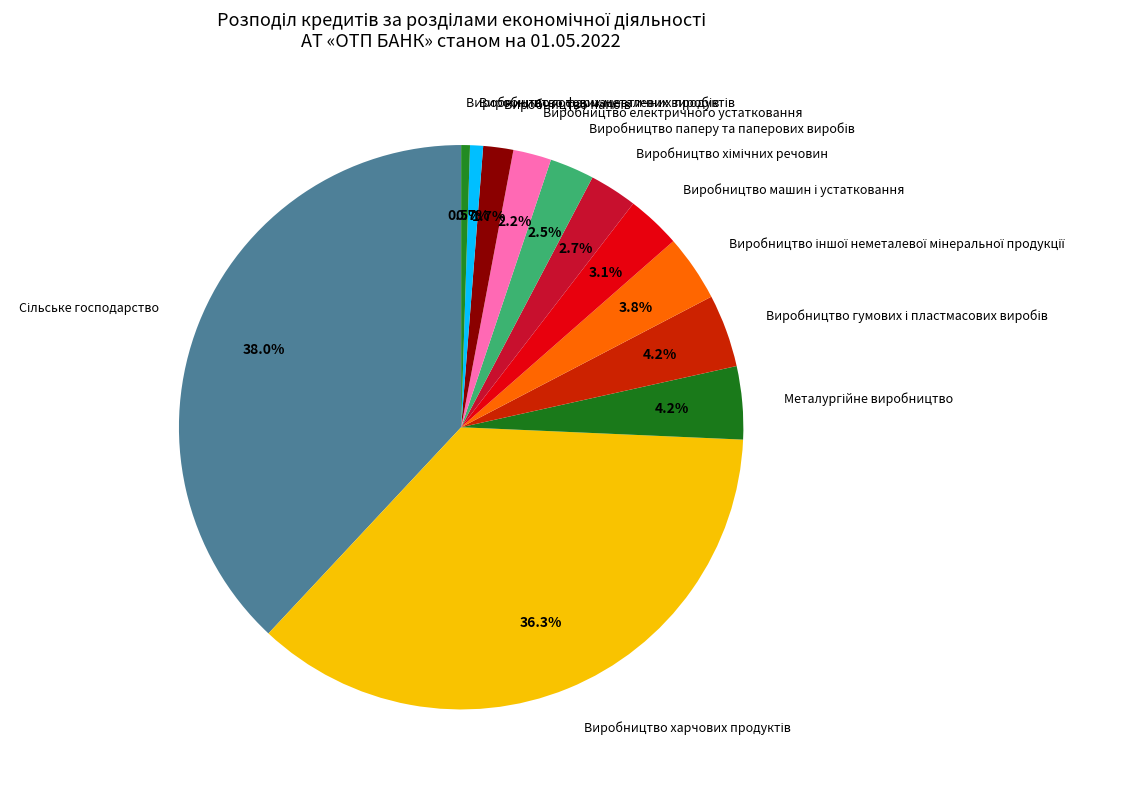

Is there a majority slice in this chart?

No